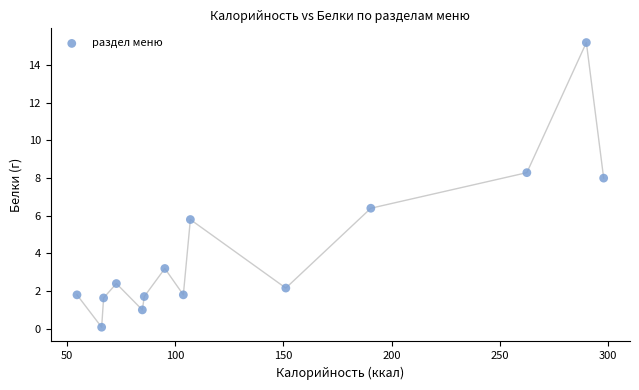

What is the range of Y values (max minus min)?

15.1